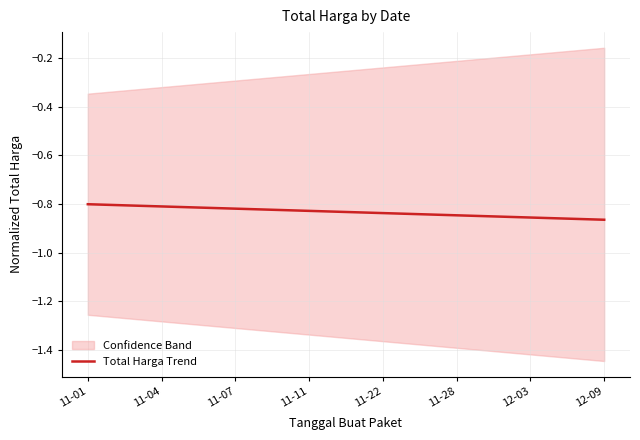

Reading right to left, transcribe all the data shown in this chart.

-0.9	-0.9	-0.9	-0.9	-0.8	-0.8	-0.8	-0.8	-0.8	-0.8	-0.8	-0.8	-0.8	-0.8	-0.8